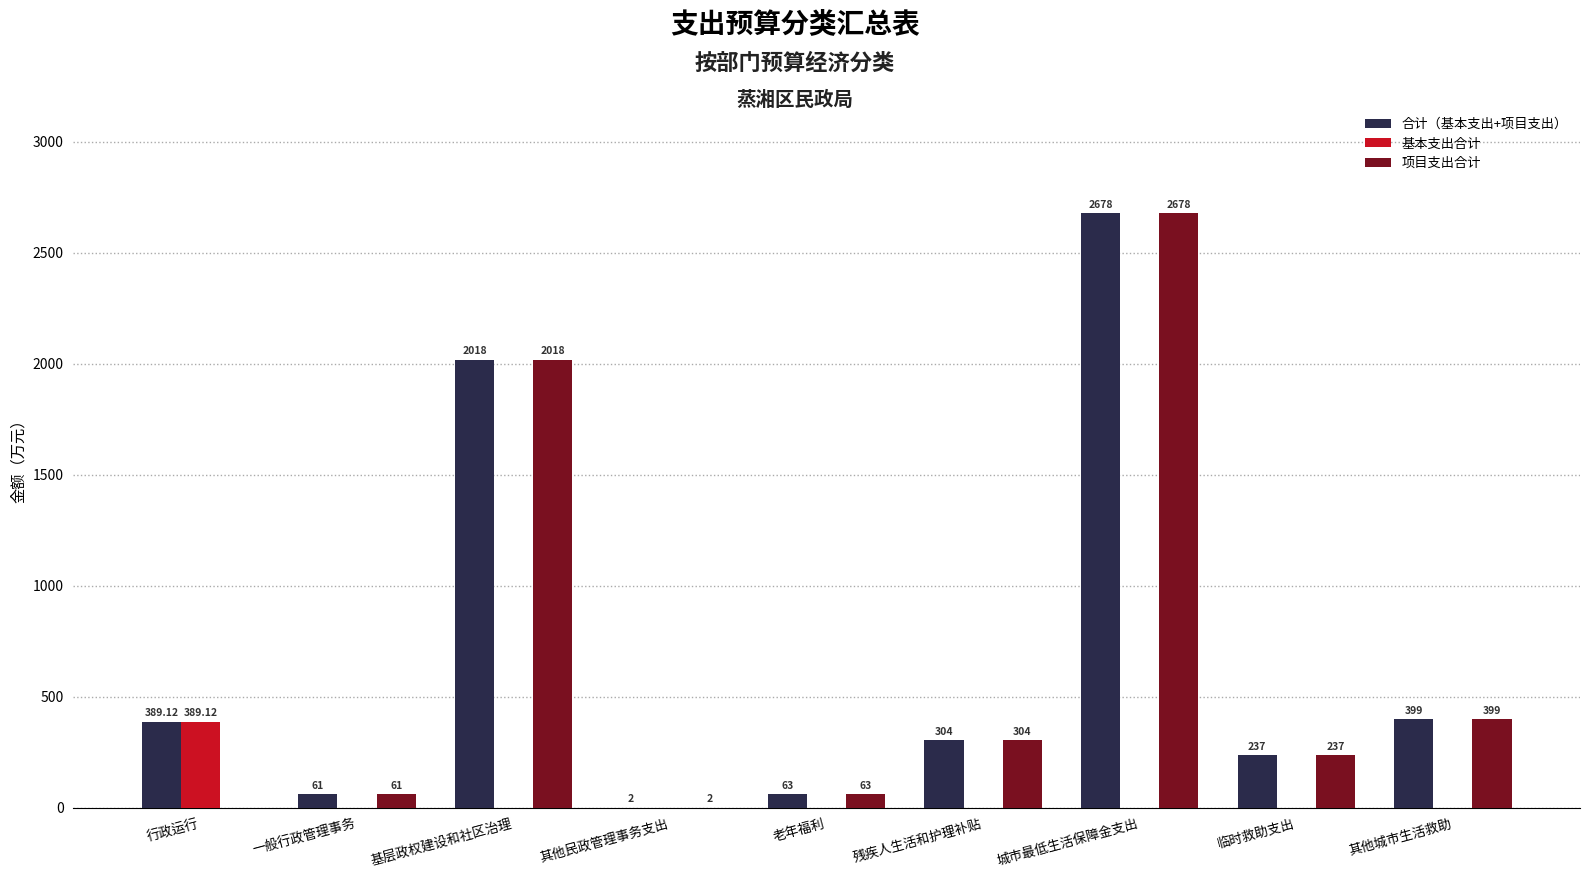

Which series has the largest total across all categories?

合计（基本支出+项目支出）